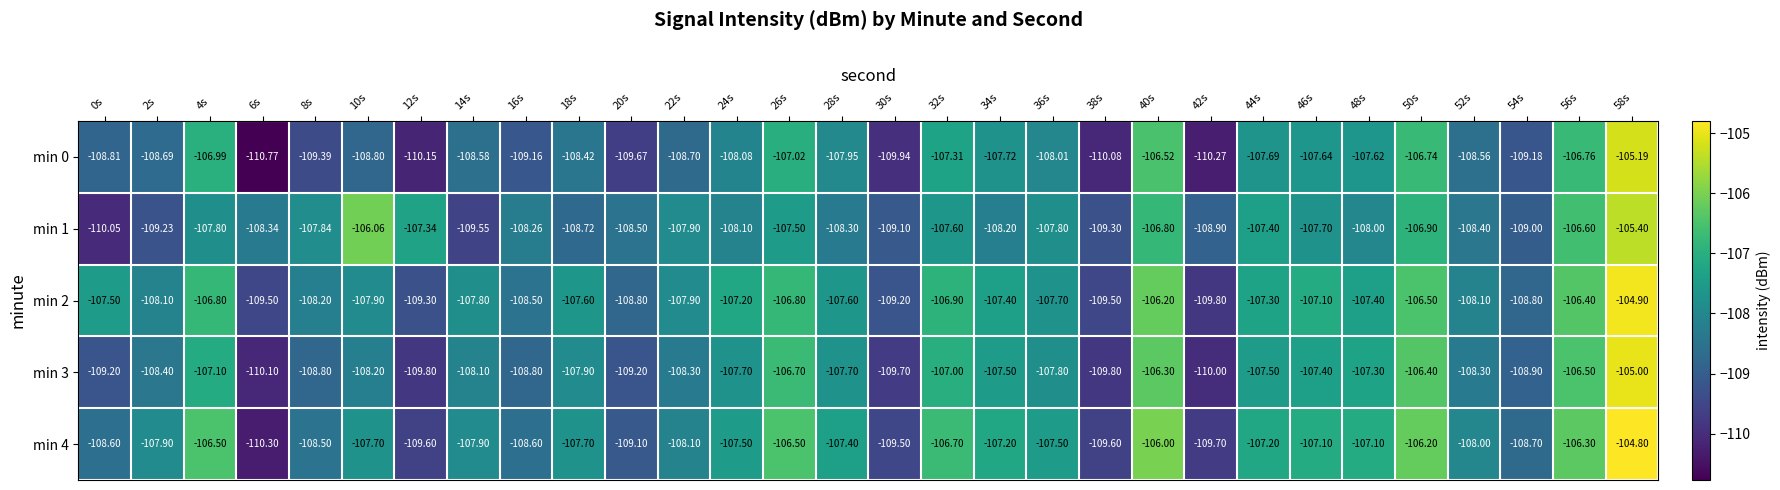

Reading right to left, what are all the values shown in this chart?

min 0: 58s=-105.2	56s=-106.8	54s=-109.2	52s=-108.6	50s=-106.7	48s=-107.6	46s=-107.6	44s=-107.7	42s=-110.3	40s=-106.5	38s=-110.1	36s=-108.0	34s=-107.7	32s=-107.3	30s=-109.9	28s=-108.0	26s=-107.0	24s=-108.1	22s=-108.7	20s=-109.7	18s=-108.4	16s=-109.2	14s=-108.6	12s=-110.2	10s=-108.8	8s=-109.4	6s=-110.8	4s=-107.0	2s=-108.7	0s=-108.8
min 1: 58s=-105.4	56s=-106.6	54s=-109.0	52s=-108.4	50s=-106.9	48s=-108.0	46s=-107.7	44s=-107.4	42s=-108.9	40s=-106.8	38s=-109.3	36s=-107.8	34s=-108.2	32s=-107.6	30s=-109.1	28s=-108.3	26s=-107.5	24s=-108.1	22s=-107.9	20s=-108.5	18s=-108.7	16s=-108.3	14s=-109.5	12s=-107.3	10s=-106.1	8s=-107.8	6s=-108.3	4s=-107.8	2s=-109.2	0s=-110.0
min 2: 58s=-104.9	56s=-106.4	54s=-108.8	52s=-108.1	50s=-106.5	48s=-107.4	46s=-107.1	44s=-107.3	42s=-109.8	40s=-106.2	38s=-109.5	36s=-107.7	34s=-107.4	32s=-106.9	30s=-109.2	28s=-107.6	26s=-106.8	24s=-107.2	22s=-107.9	20s=-108.8	18s=-107.6	16s=-108.5	14s=-107.8	12s=-109.3	10s=-107.9	8s=-108.2	6s=-109.5	4s=-106.8	2s=-108.1	0s=-107.5
min 3: 58s=-105.0	56s=-106.5	54s=-108.9	52s=-108.3	50s=-106.4	48s=-107.3	46s=-107.4	44s=-107.5	42s=-110.0	40s=-106.3	38s=-109.8	36s=-107.8	34s=-107.5	32s=-107.0	30s=-109.7	28s=-107.7	26s=-106.7	24s=-107.7	22s=-108.3	20s=-109.2	18s=-107.9	16s=-108.8	14s=-108.1	12s=-109.8	10s=-108.2	8s=-108.8	6s=-110.1	4s=-107.1	2s=-108.4	0s=-109.2
min 4: 58s=-104.8	56s=-106.3	54s=-108.7	52s=-108.0	50s=-106.2	48s=-107.1	46s=-107.1	44s=-107.2	42s=-109.7	40s=-106.0	38s=-109.6	36s=-107.5	34s=-107.2	32s=-106.7	30s=-109.5	28s=-107.4	26s=-106.5	24s=-107.5	22s=-108.1	20s=-109.1	18s=-107.7	16s=-108.6	14s=-107.9	12s=-109.6	10s=-107.7	8s=-108.5	6s=-110.3	4s=-106.5	2s=-107.9	0s=-108.6